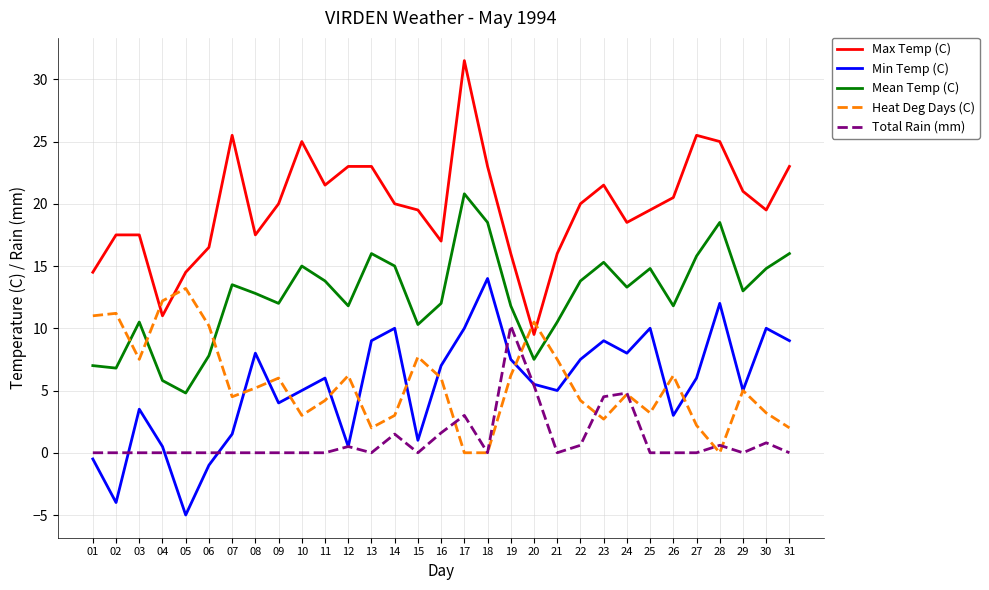

At how many categories does at least one series exceed 8?

31